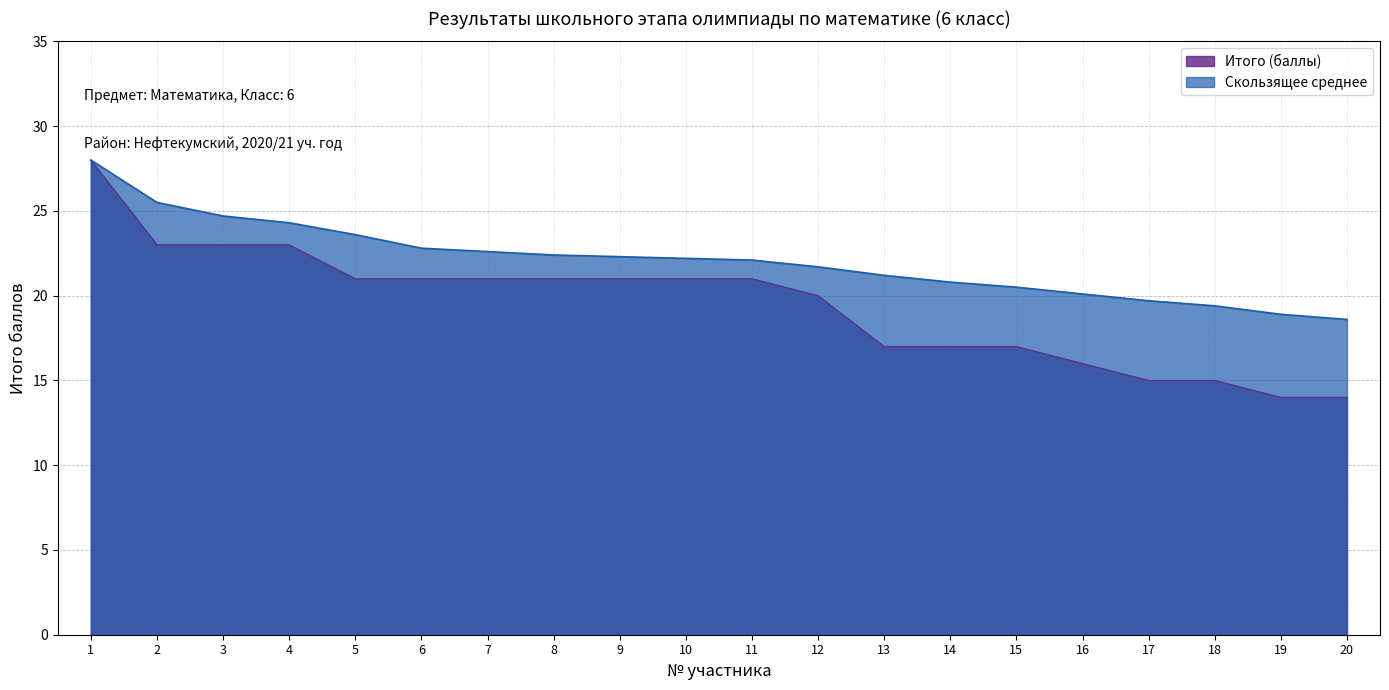

What are all the series names shown in the legend?

Итого (баллы), Скользящее среднее